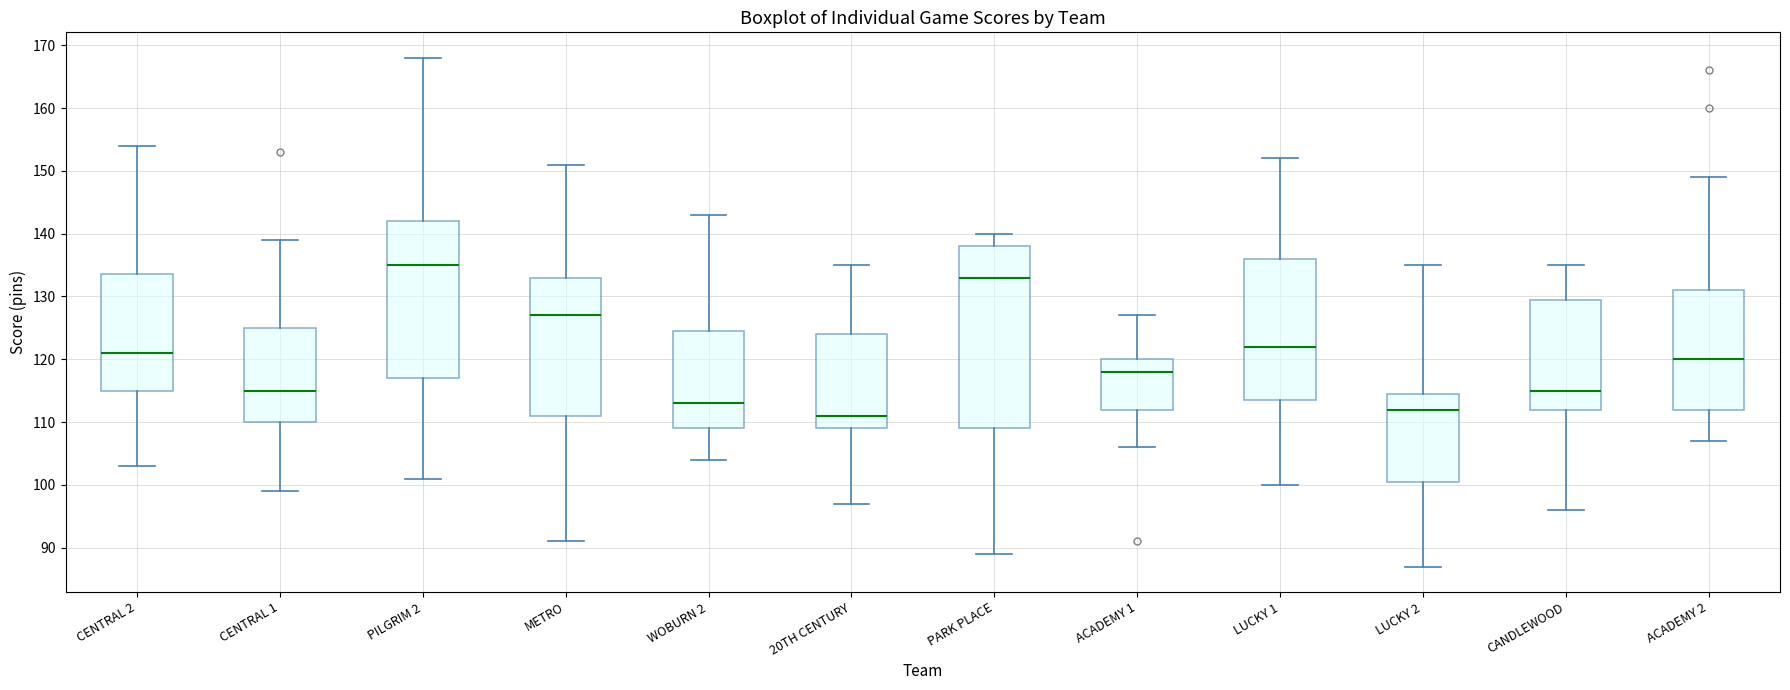

Which box has the highest median line?

PILGRIM 2